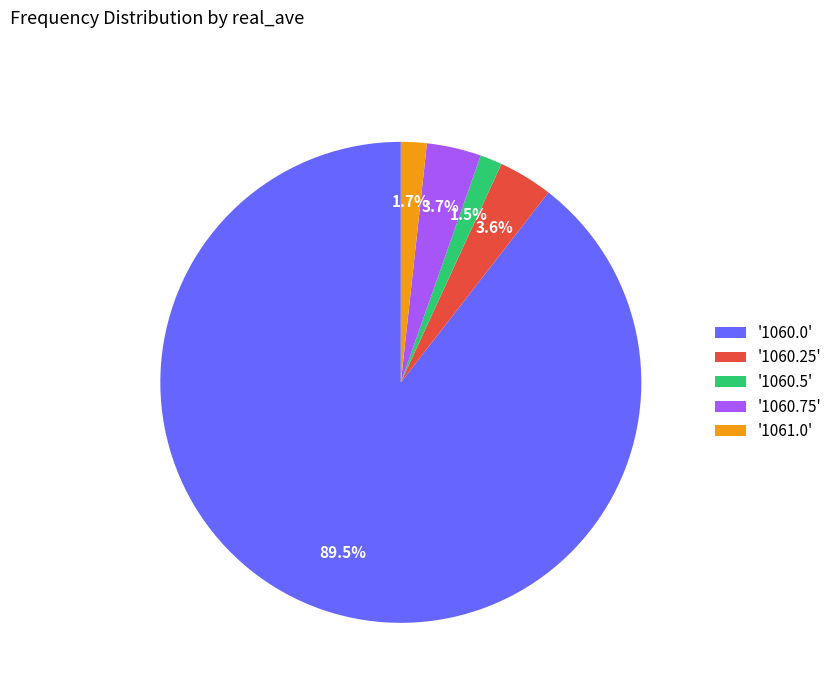

Count the number of slices in the pie.

5